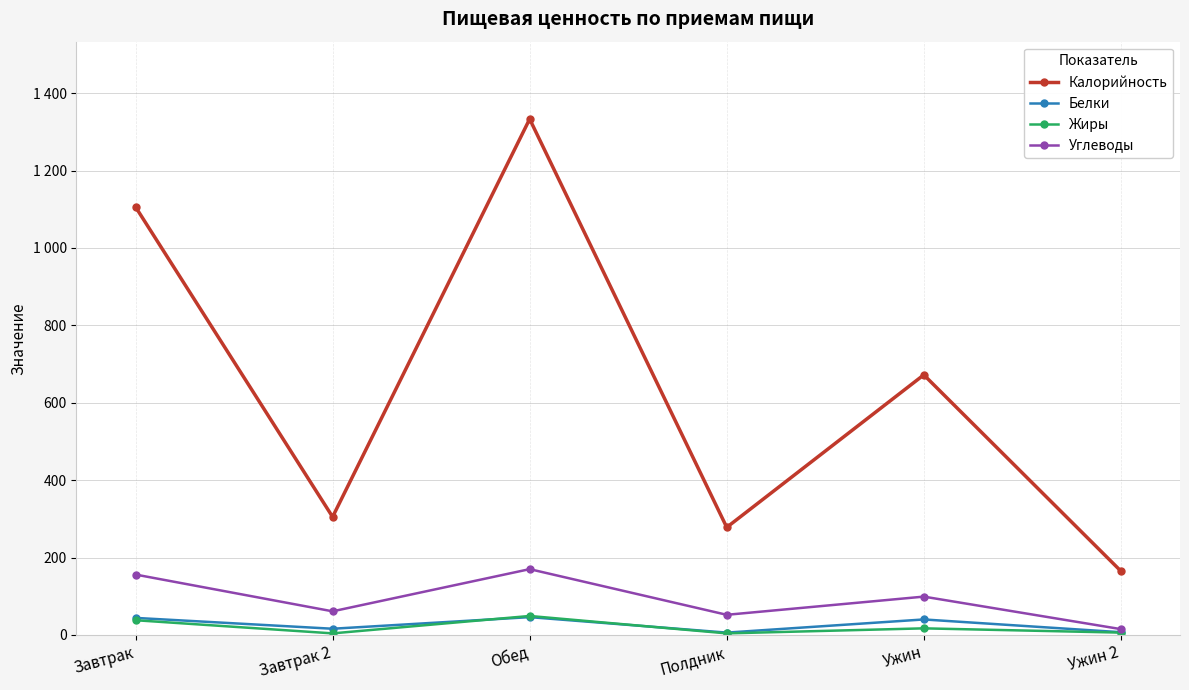

At which label does Калорийность reach its minimum?

Ужин 2